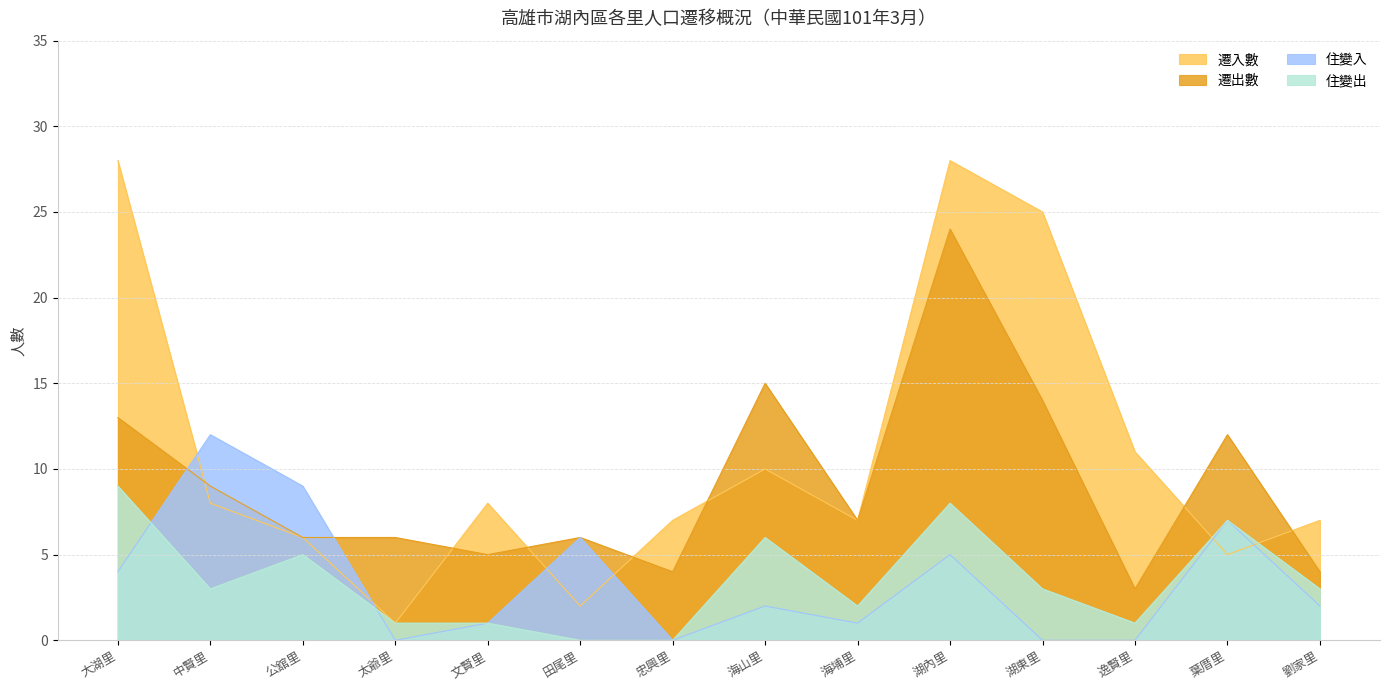

What value does the 住變入 series have at 中賢里?

12